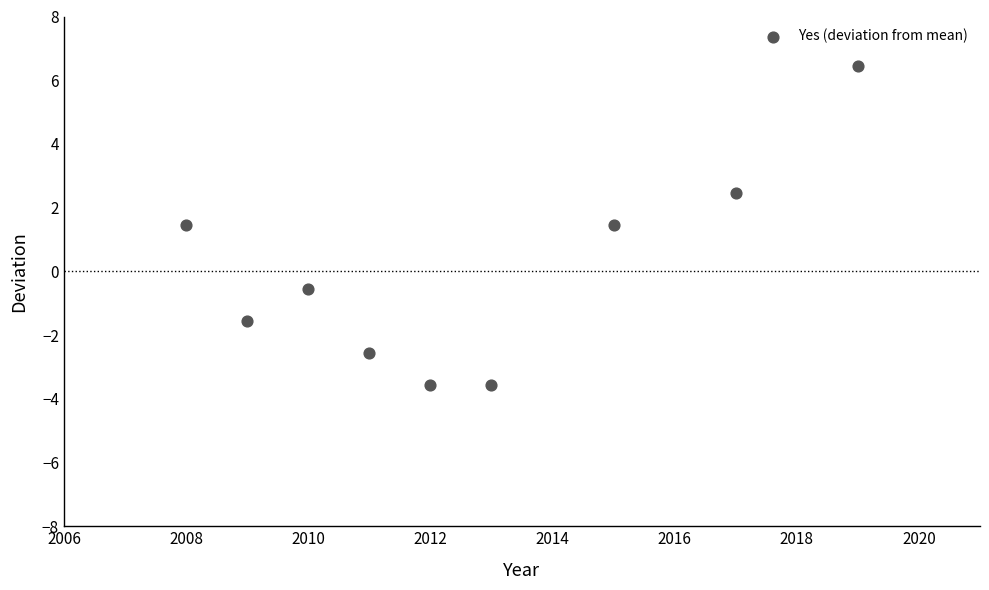

What is the average X value?

2012.7